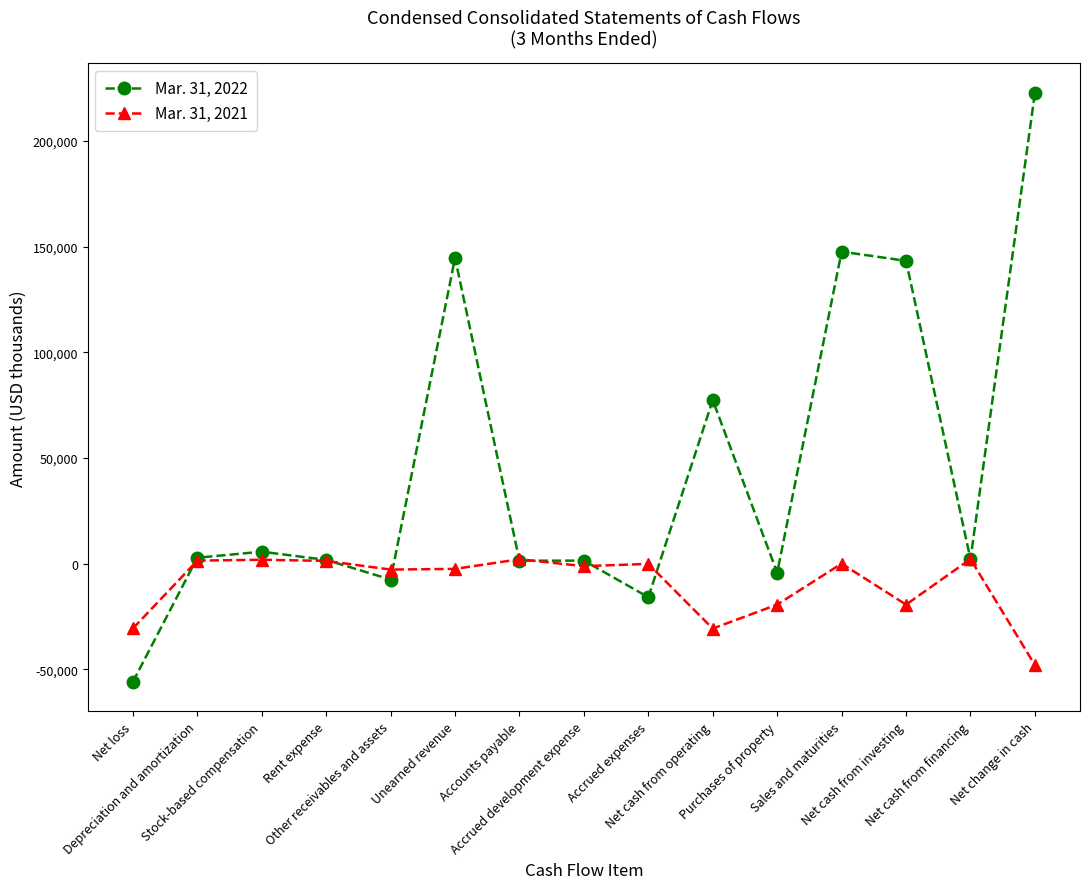

Which series has the widest spread of values?

Mar. 31, 2022